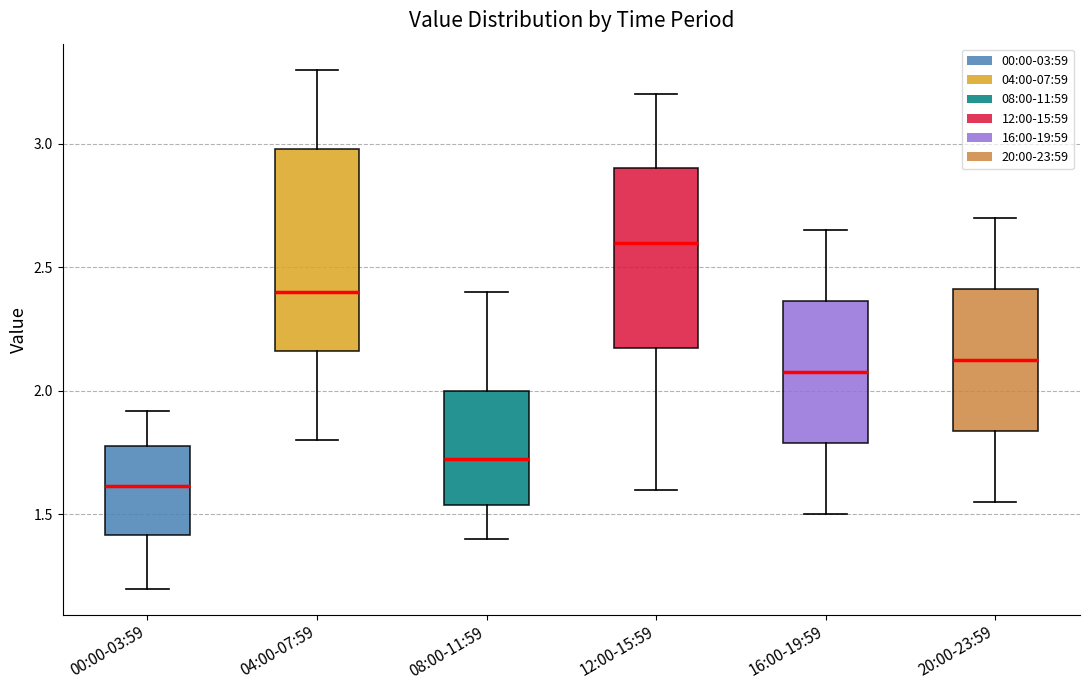

Which box is the tallest, from its lower edge to its upper edge?

04:00-07:59